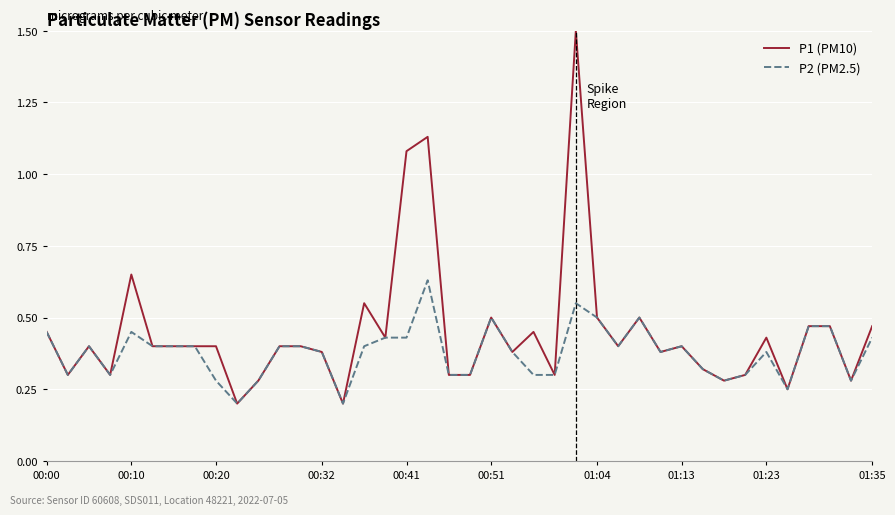

What is the maximum value for P1 (PM10)?

1.5